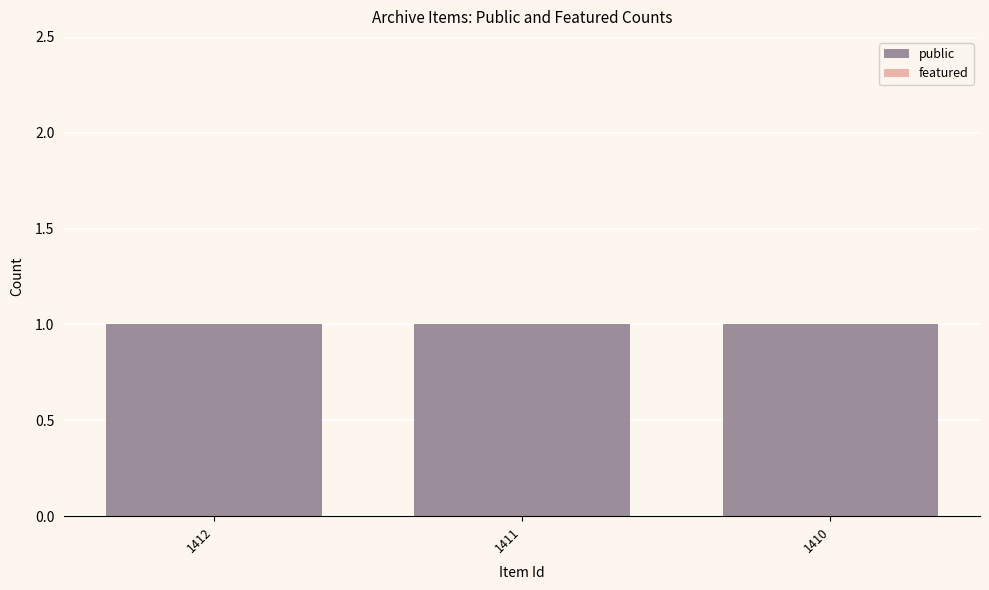

List the labels in order of public value, largest first.

1412, 1411, 1410